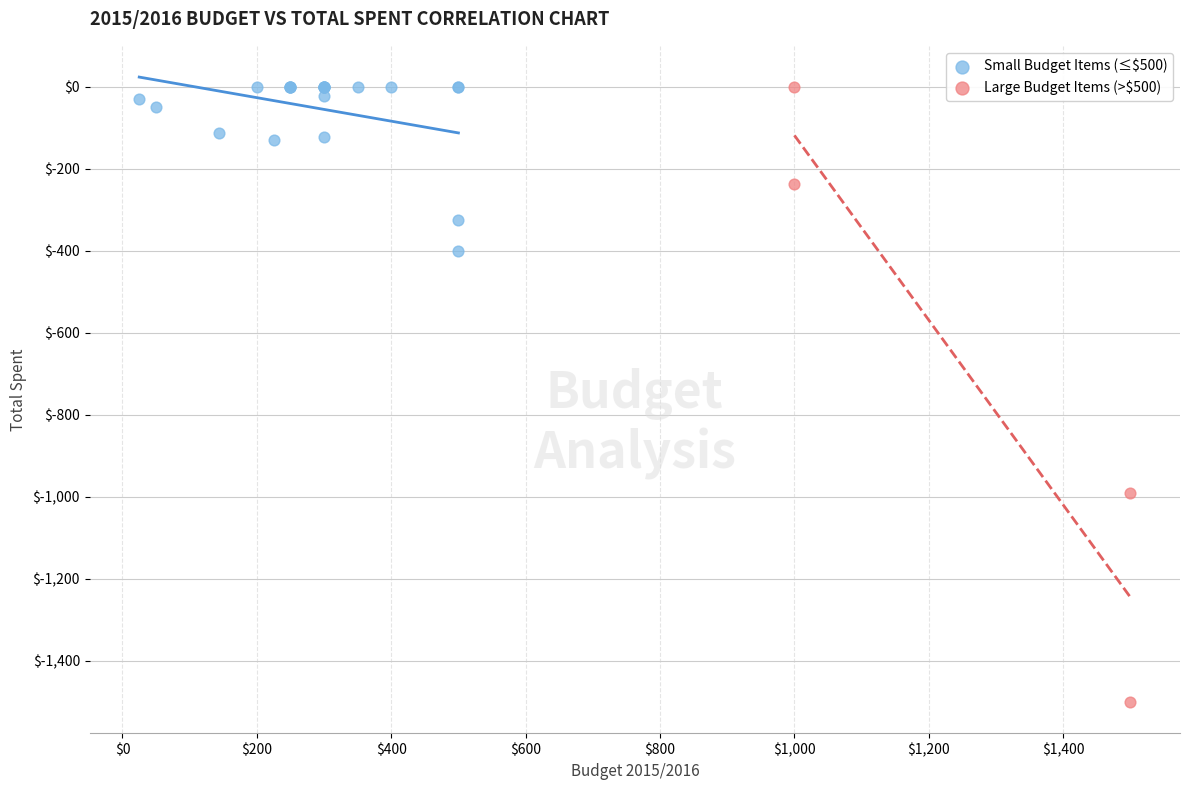

Which series has the widest spread of Y values?

Large Budget Items (>$500)